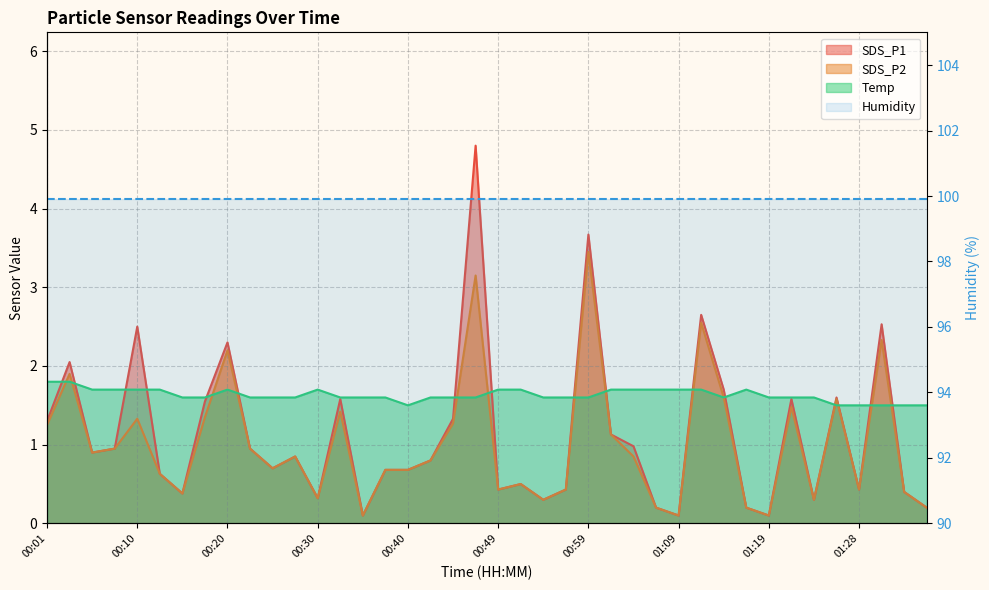

What is the label of the 12th point from the right?

01:09